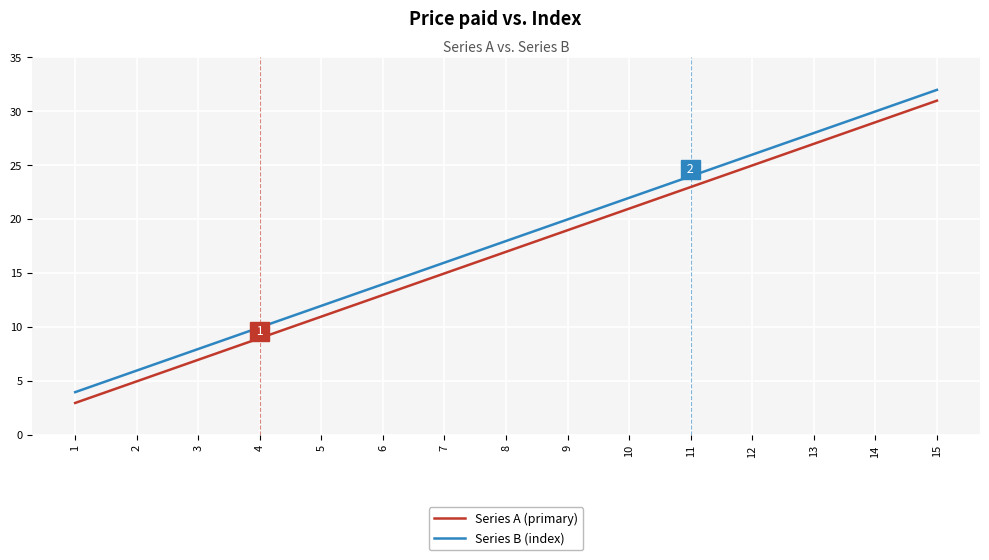

List the series in order of their overall mean, lowest first.

Series A (primary), Series B (index)